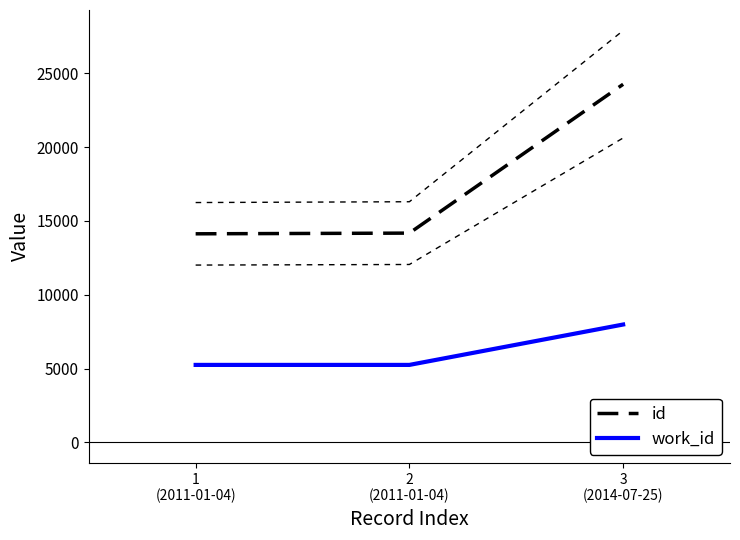

List the labels in order of work_id value, smallest first.

1
(2011-01-04), 2
(2011-01-04), 3
(2014-07-25)